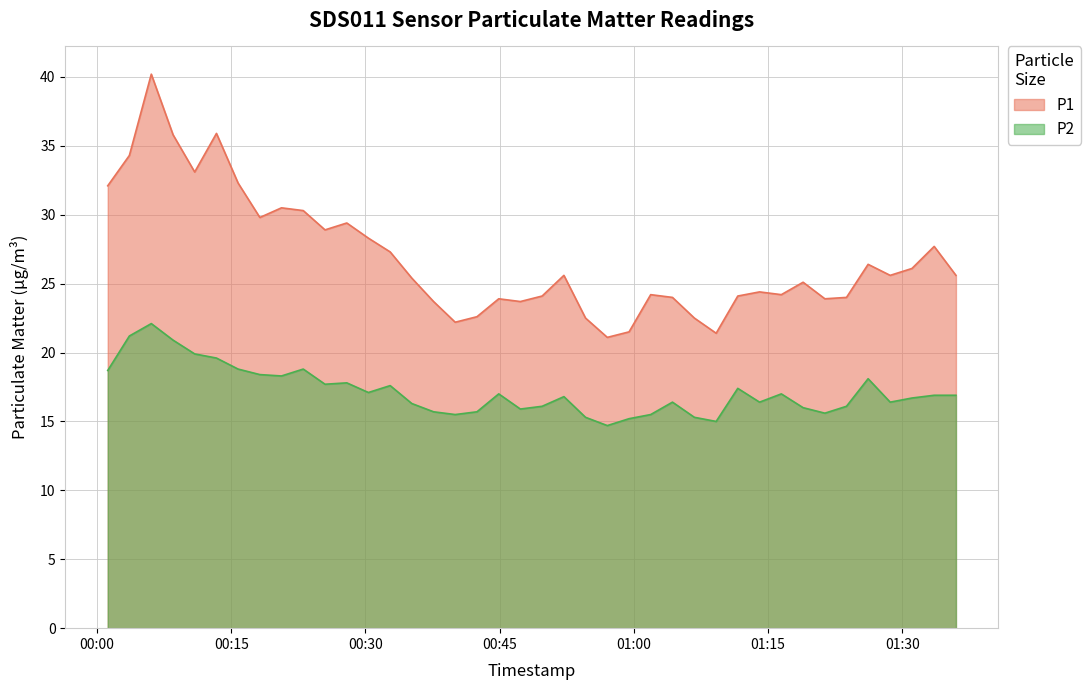

What is the difference between the maximum and minimum values in the P1 series?

19.1